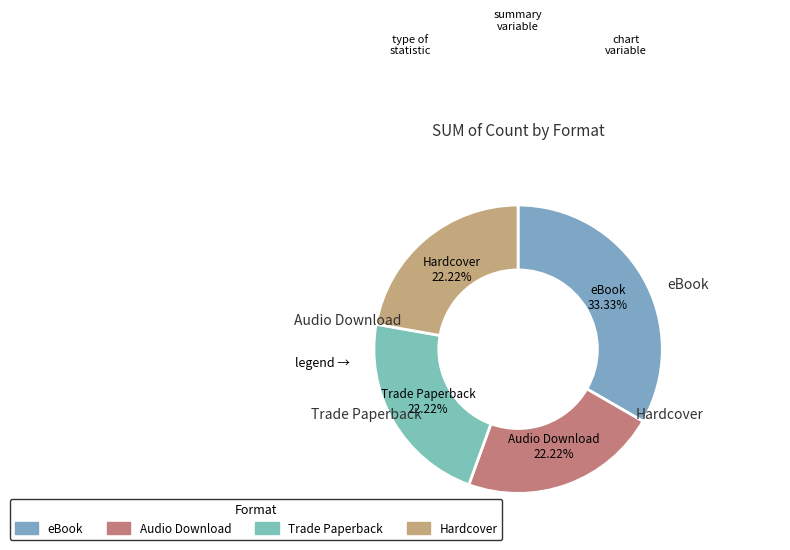

Does Audio Download account for over 50% of the chart?

No